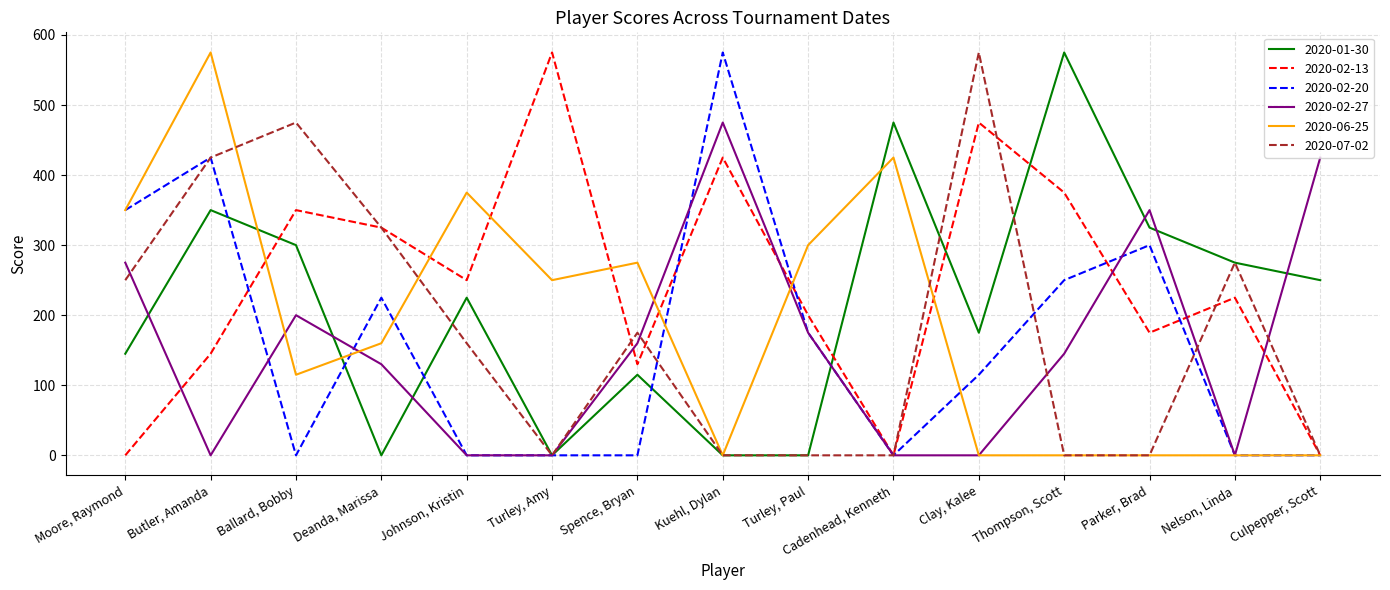

The 2020-07-02 series shows 980 at Clay, Kalee. True or false?

False